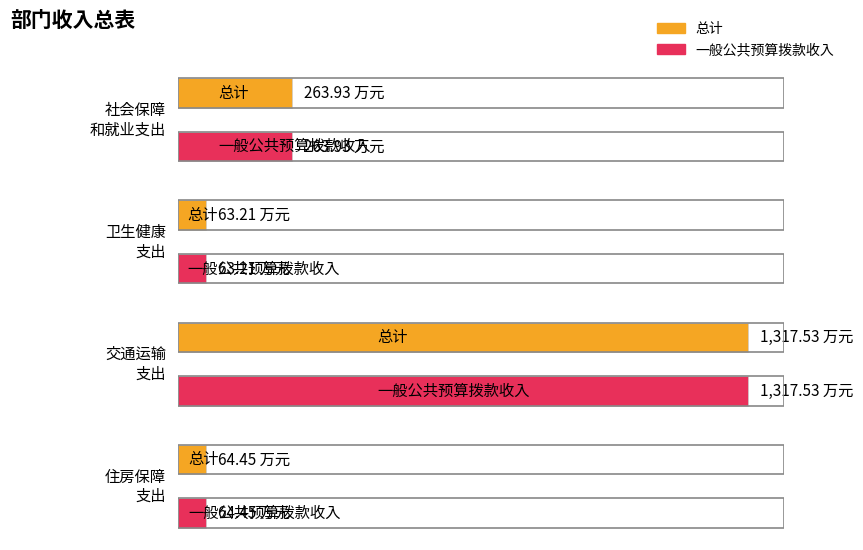

What position from the left is 卫生健康支出?

2